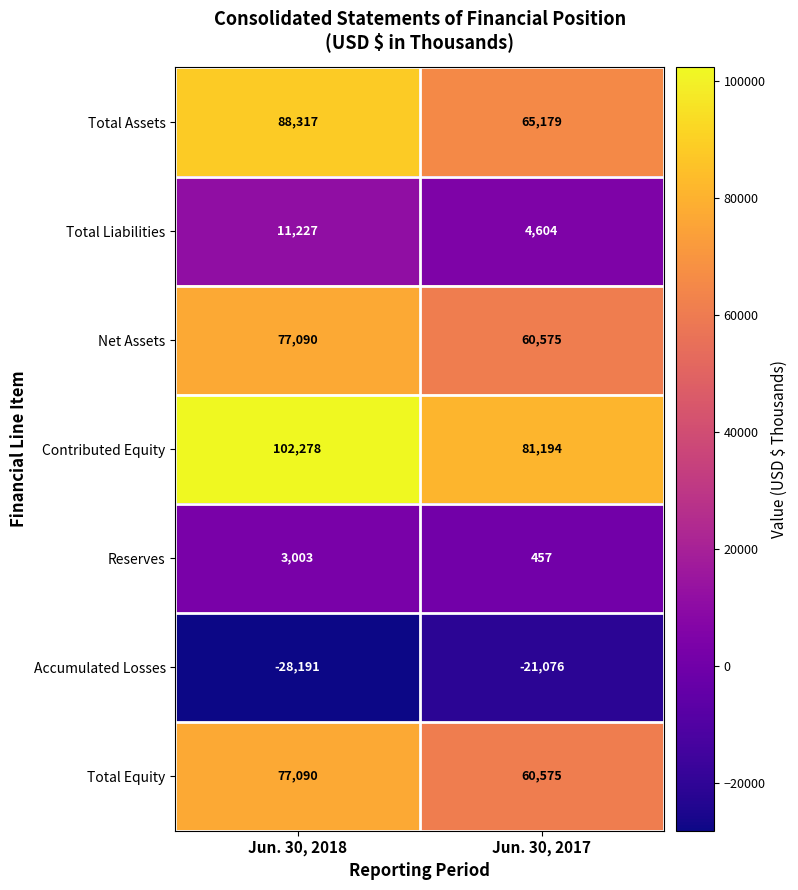

What is the highest value of the Reserves series?

3003